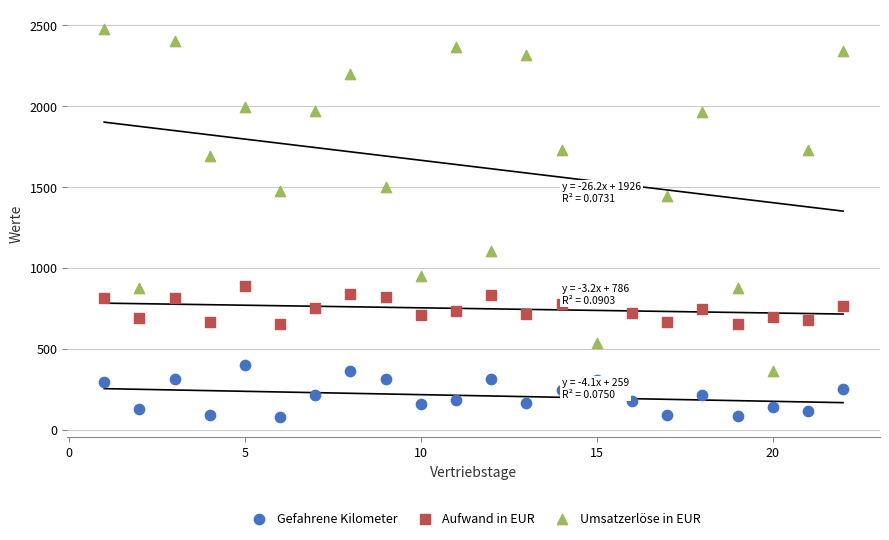

What are all the series names shown in the legend?

Gefahrene Kilometer, Aufwand in EUR, Umsatzerlöse in EUR